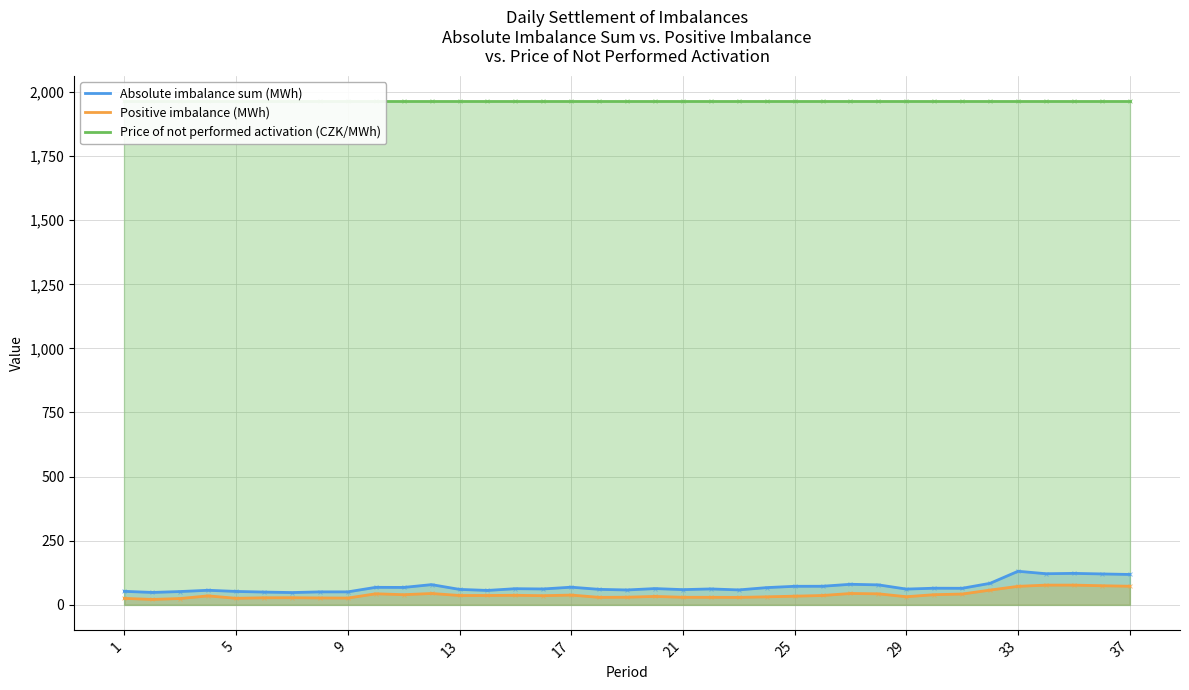

True or false: Positive imbalance (MWh) has a value of 18.7 at 26.

False